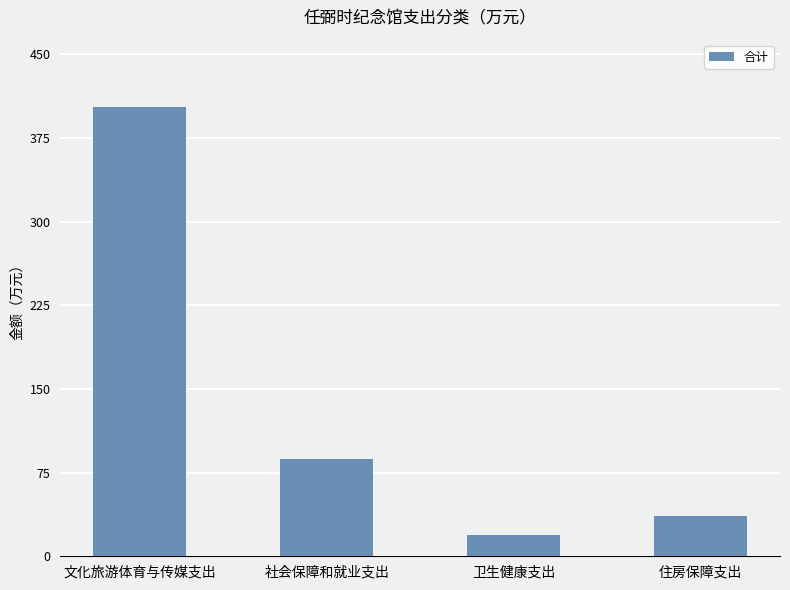

True or false: the data shows 146.9 at 社会保障和就业支出.

False